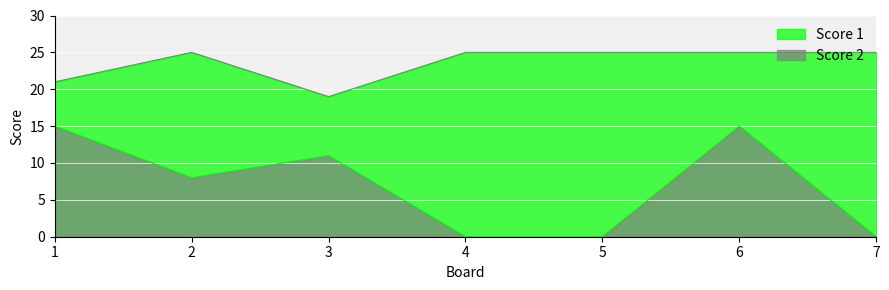

Where is Score 2 nearest to the value 7?

2